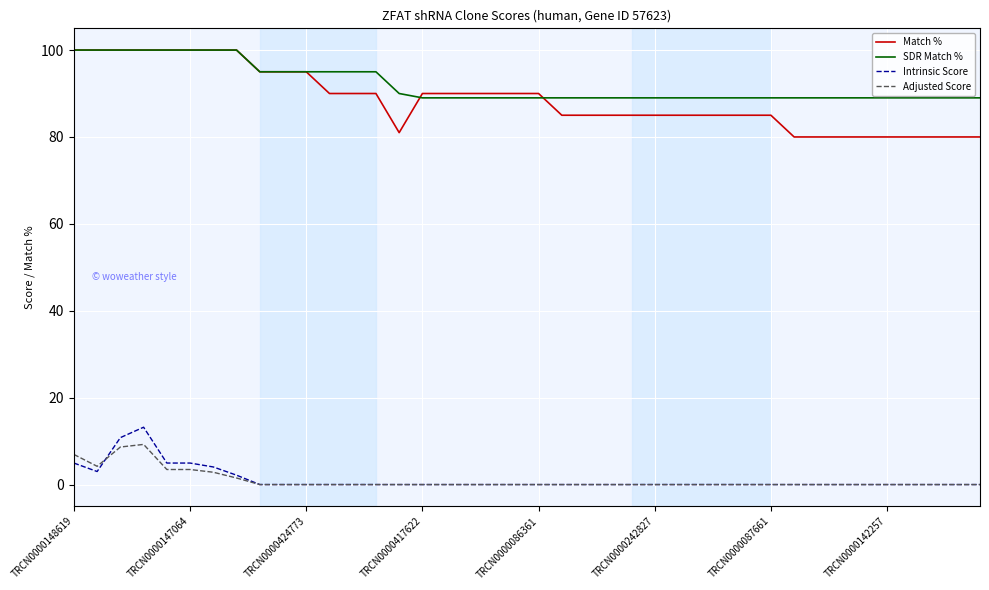

True or false: SDR Match % and Intrinsic Score intersect in this chart.

False